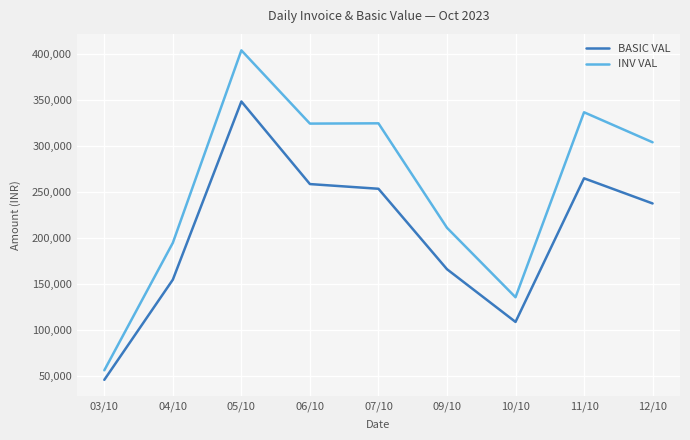

Where is INV VAL nearest to the value 230074?

09/10